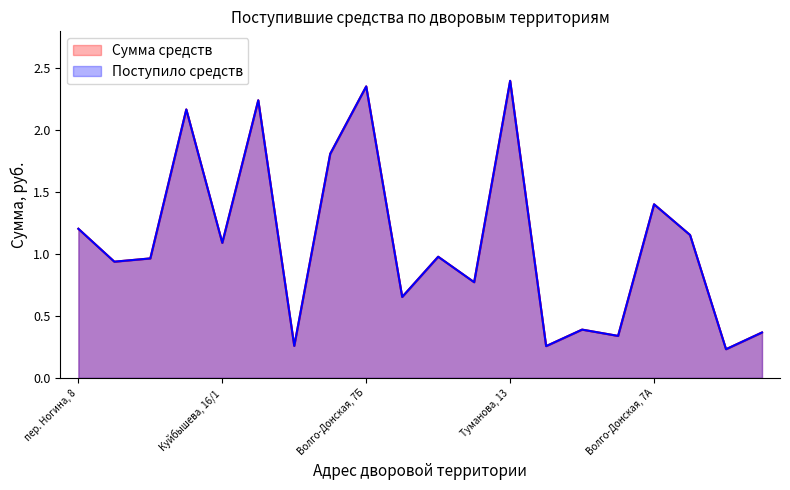

Between Волго-Донская, 7Б and З.Космодемьянской, 1/5, which series saw the biggest shift?

Сумма средств